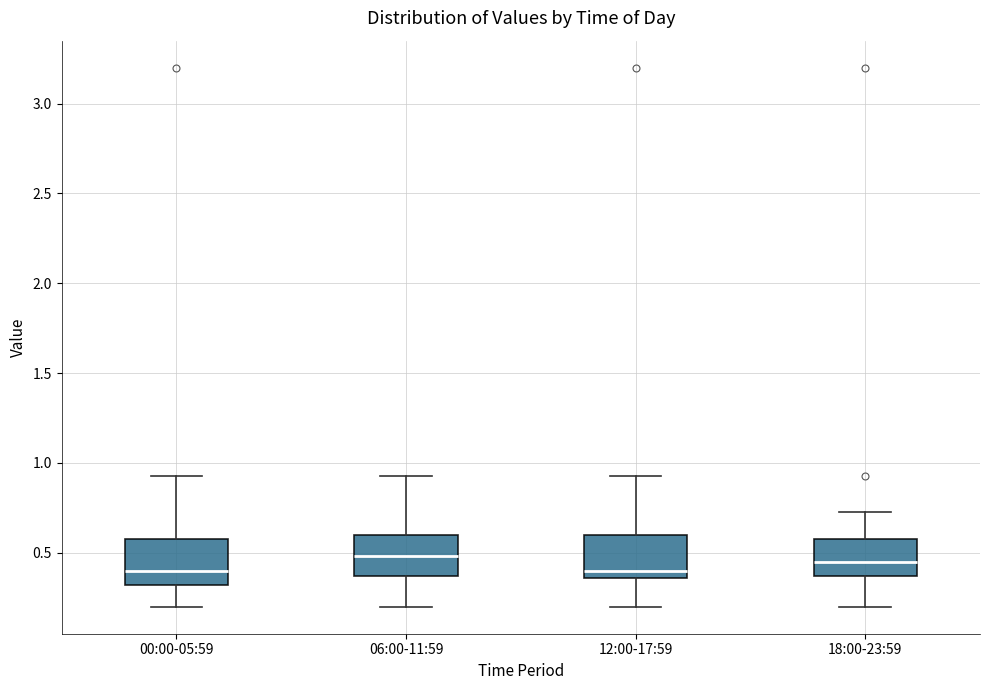

Reading left to right, read every box against the y-axis: the position of its median line, the range the box covers, and the ends of its whiskers. The values are not printed on the chart, so give them approximately, as read against the axis.

00:00-05:59: median 0.40, box 0.30 to 0.60, whiskers 0.20 to 0.95
06:00-11:59: median 0.50, box 0.35 to 0.60, whiskers 0.20 to 0.95
12:00-17:59: median 0.40, box 0.35 to 0.60, whiskers 0.20 to 0.95
18:00-23:59: median 0.45, box 0.35 to 0.60, whiskers 0.20 to 0.75